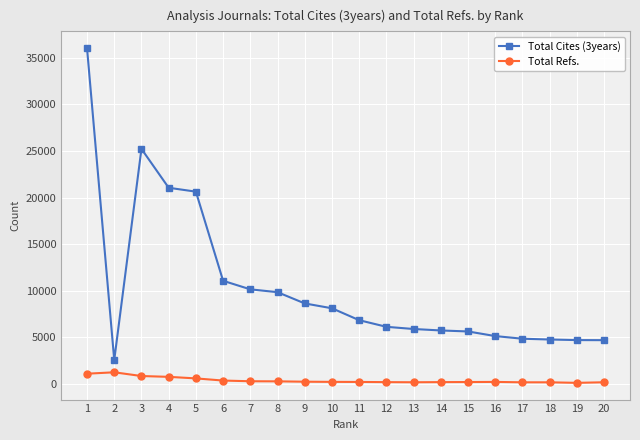

The value of Total Cites (3years) at 3 is 13708. True or false?

False